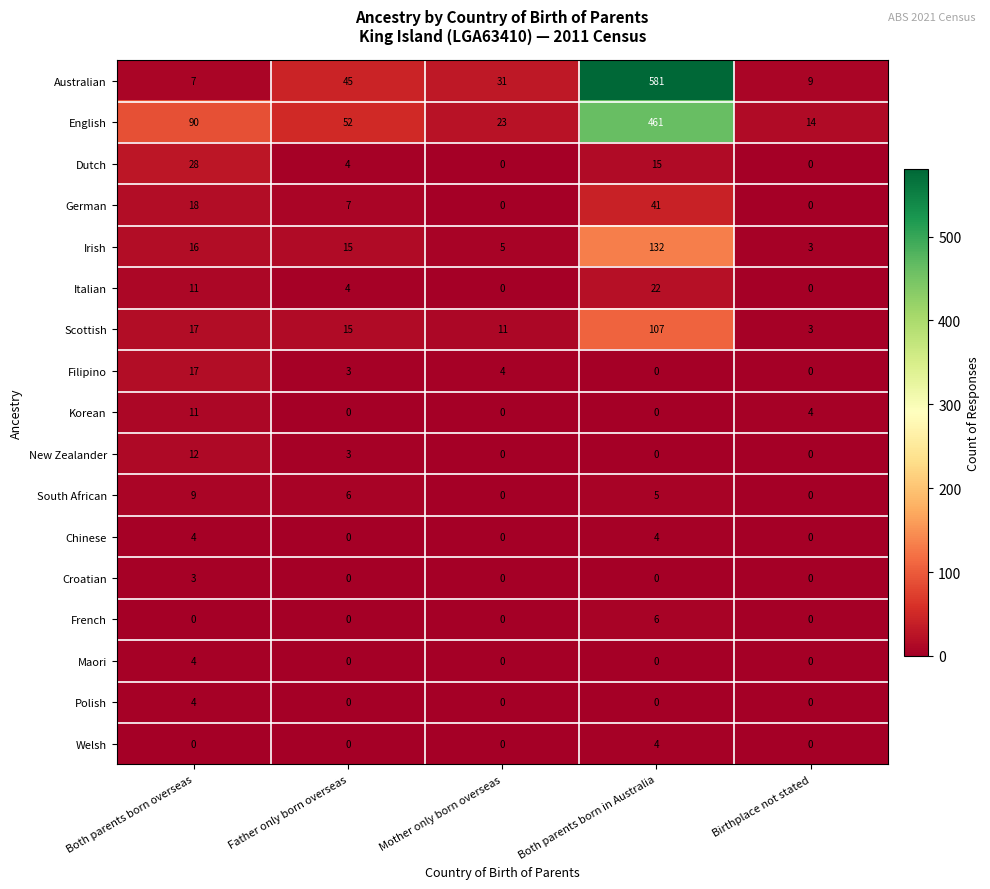

What is the maximum value shown in the chart?

581